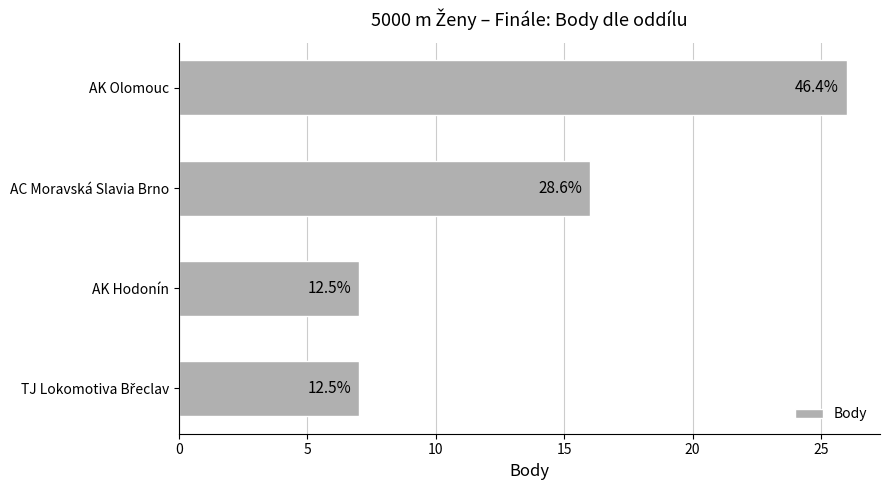

Does the chart contain any negative values?

No